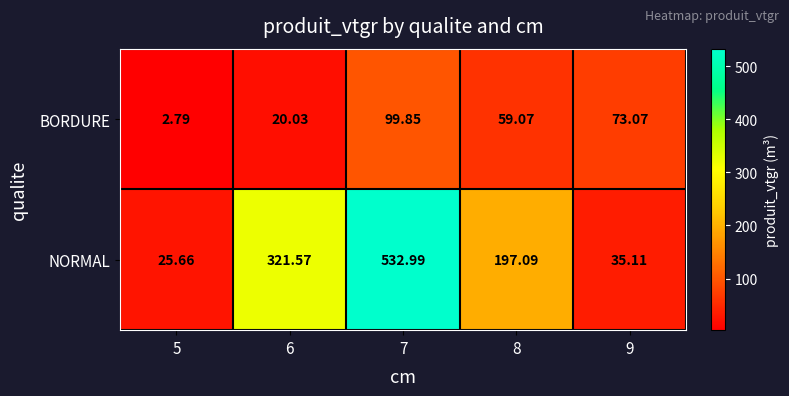

Rank the series at 7 from lowest to highest value.

BORDURE, NORMAL